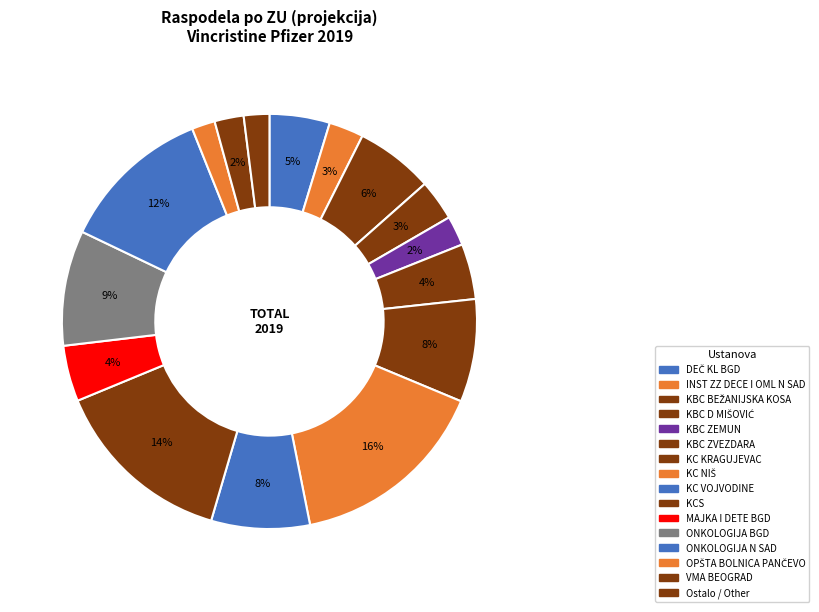

Count the number of slices in the pie.

16